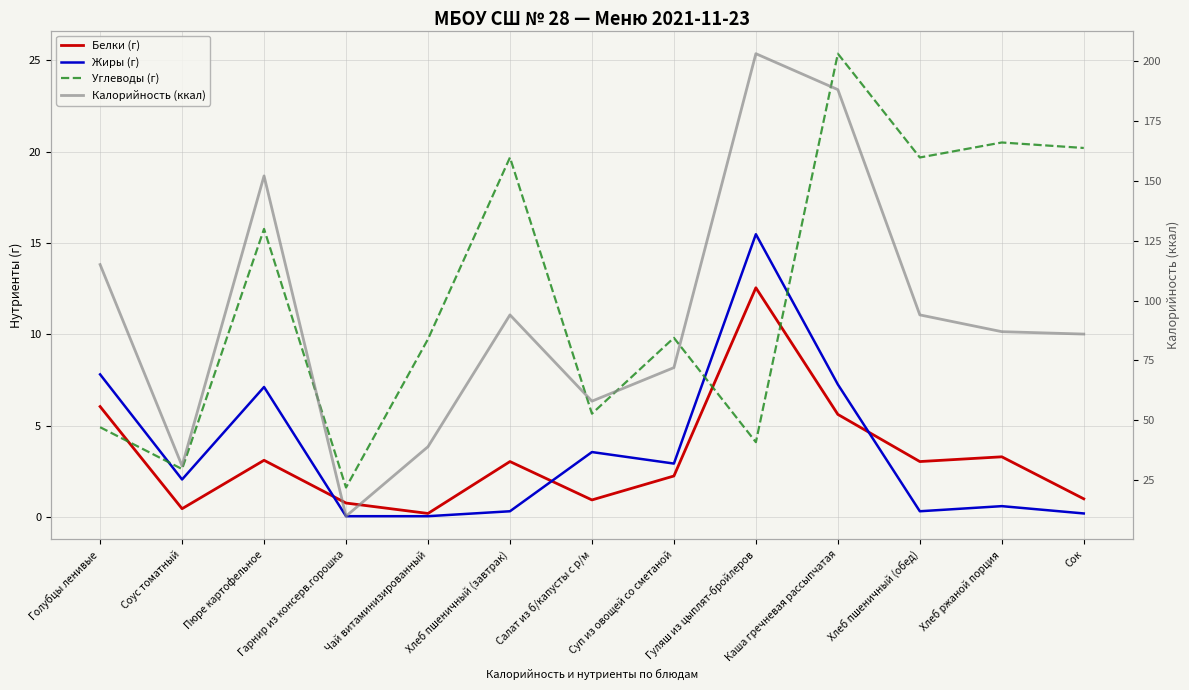

True or false: Калорийность (ккал) has a value of 58.0 at Салат из б/капусты с р/м.

True